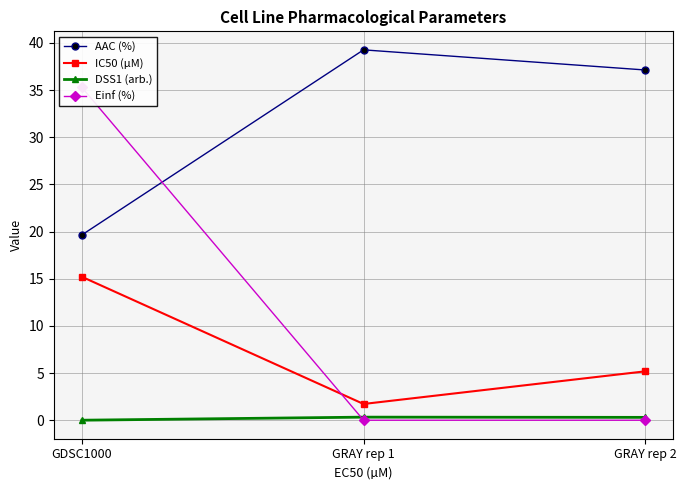

How many data points in IC50 (µM) are above 5?

2